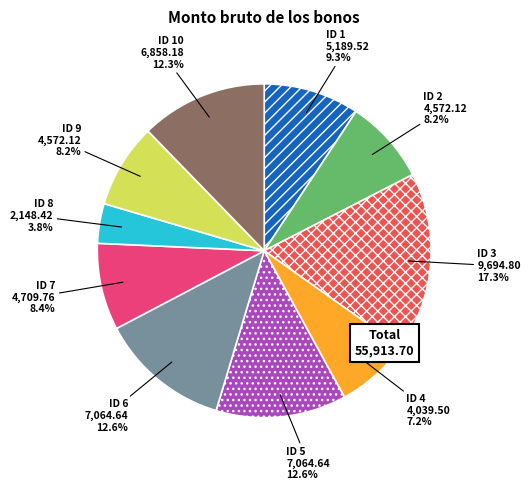

To the nearest percent, what is the difference between the ID 7 and ID 5 slice percentages?

4%